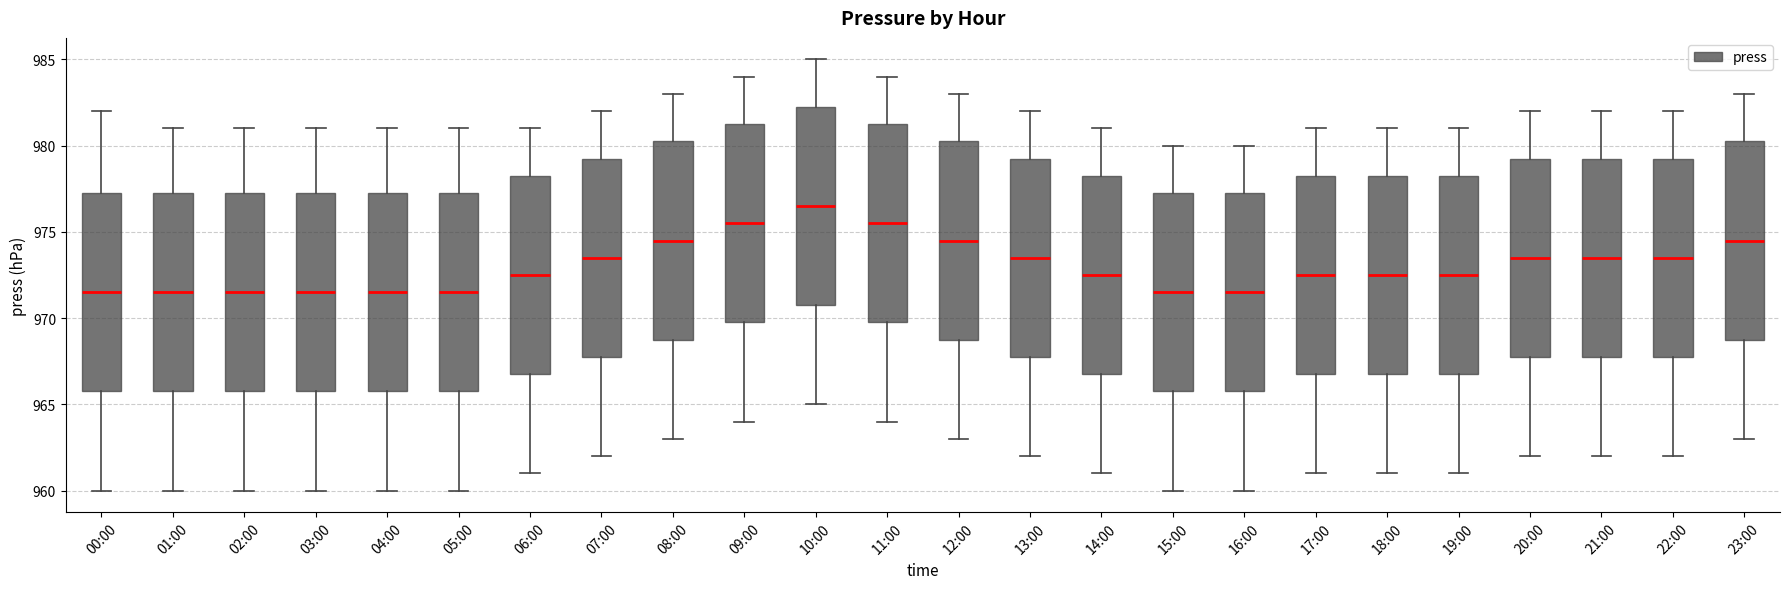

Where does the median line of the box for 08:00 sit on the y-axis? The values are not printed on the chart, so give them approximately, as read against the axis.

974.5